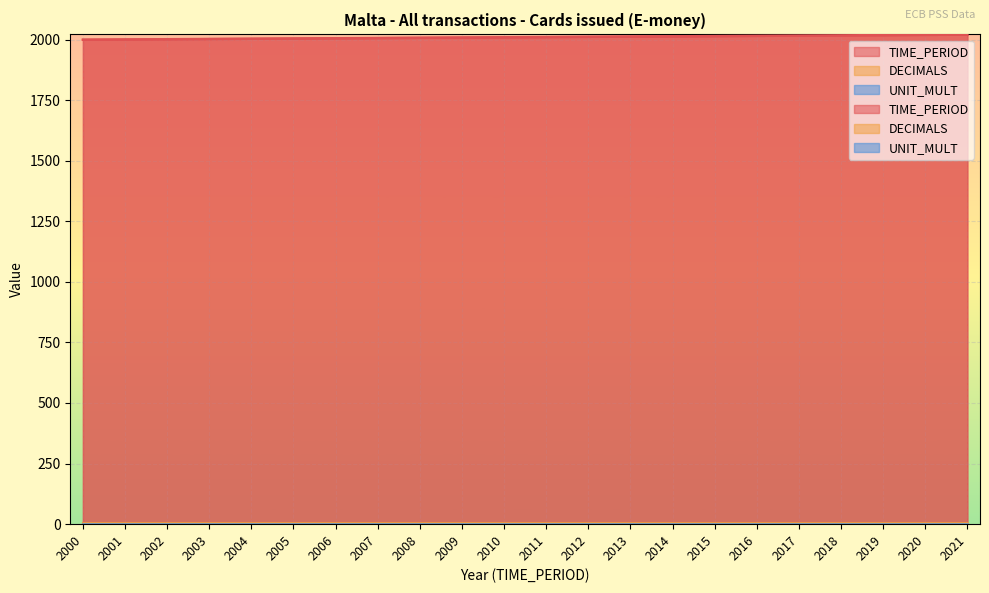

What is the value of the DECIMALS point at the 18th from the left?

3